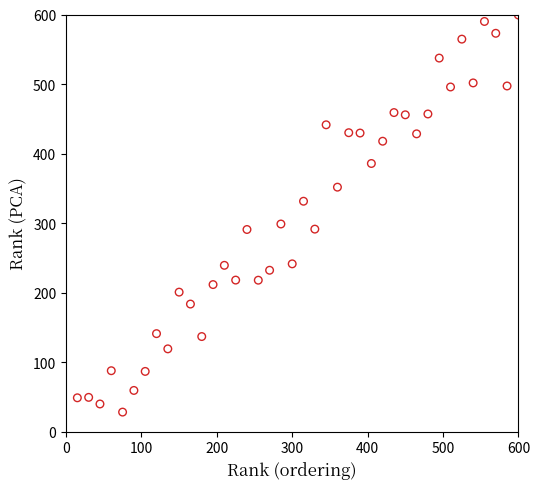

What is the range of Y values (max minus min)?

571.0